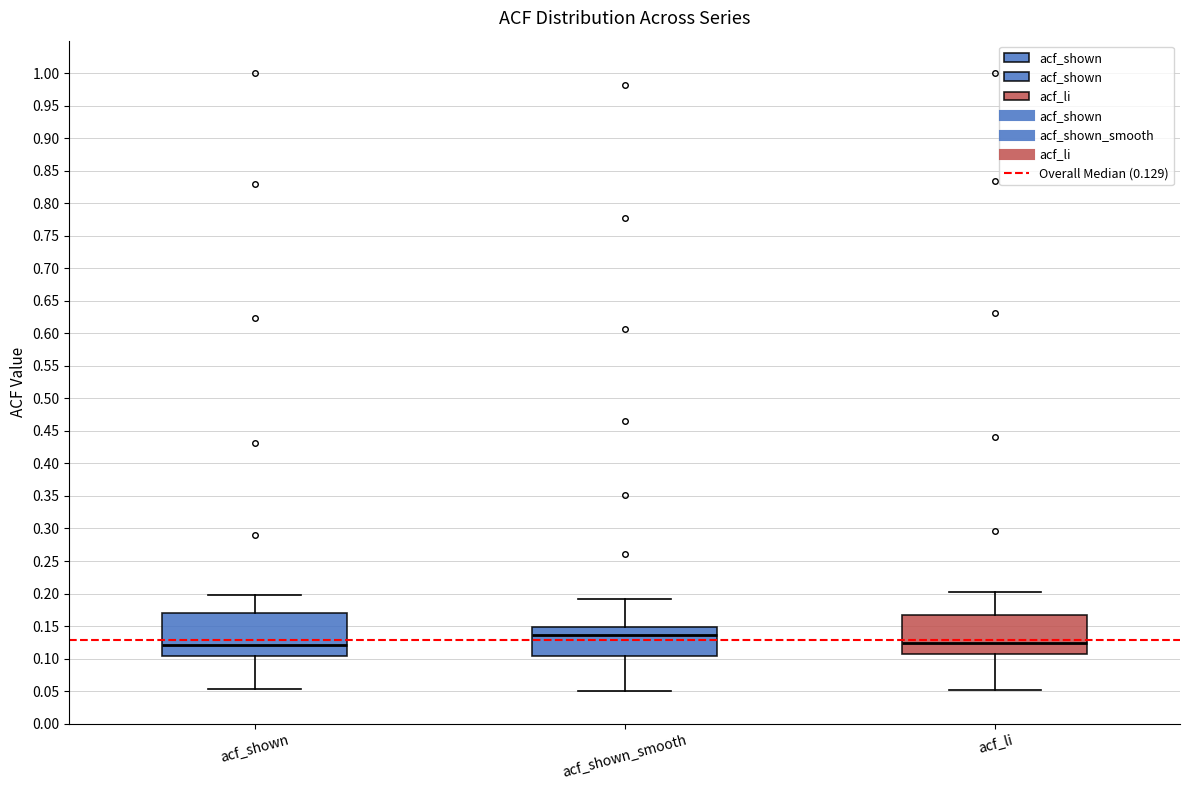

Reading left to right, read every box against the y-axis: the position of its median line, the range the box covers, and the ends of its whiskers. The values are not printed on the chart, so give them approximately, as read against the axis.

acf_shown: median 0.120, box 0.105 to 0.170, whiskers 0.055 to 0.200
acf_shown_smooth: median 0.135, box 0.105 to 0.150, whiskers 0.050 to 0.190
acf_li: median 0.125, box 0.105 to 0.170, whiskers 0.050 to 0.200